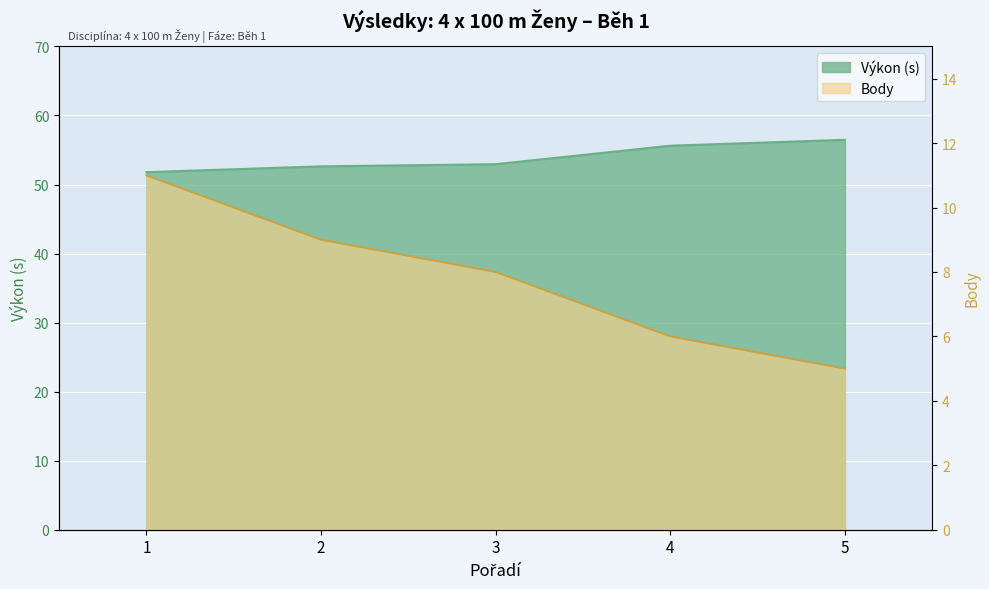

Rank the series by their average value, from highest to lowest.

Výkon, Body